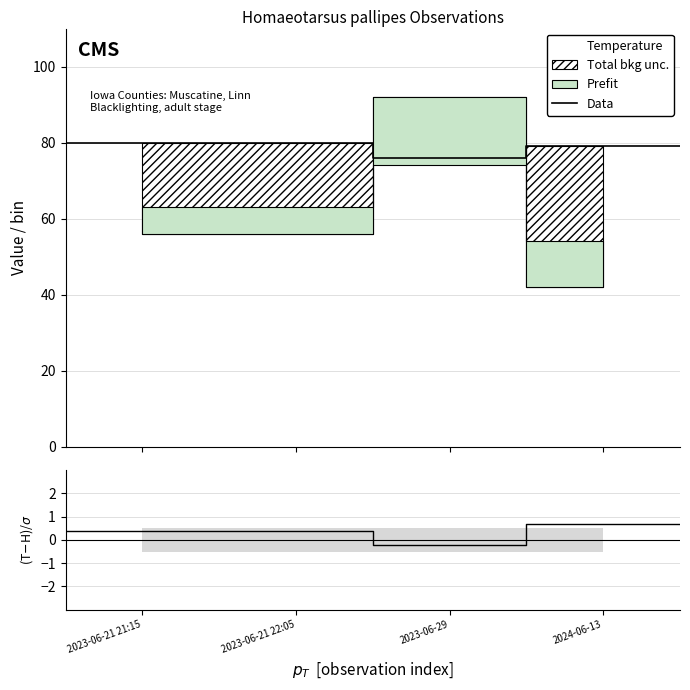

What is the difference between the maximum and second lowest values in the (Temp-Hum)/Dew series?

0.3